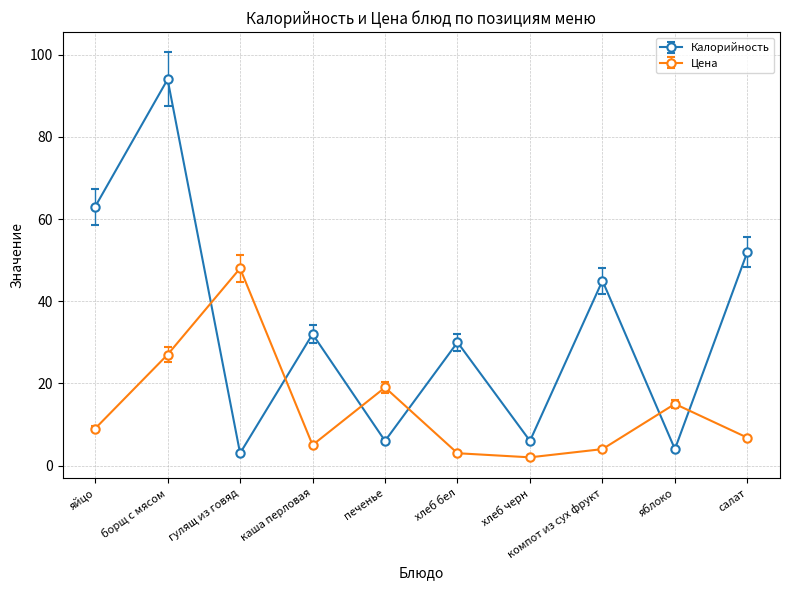

Where is the first local maximum for Калорийность?

борщ с мясом